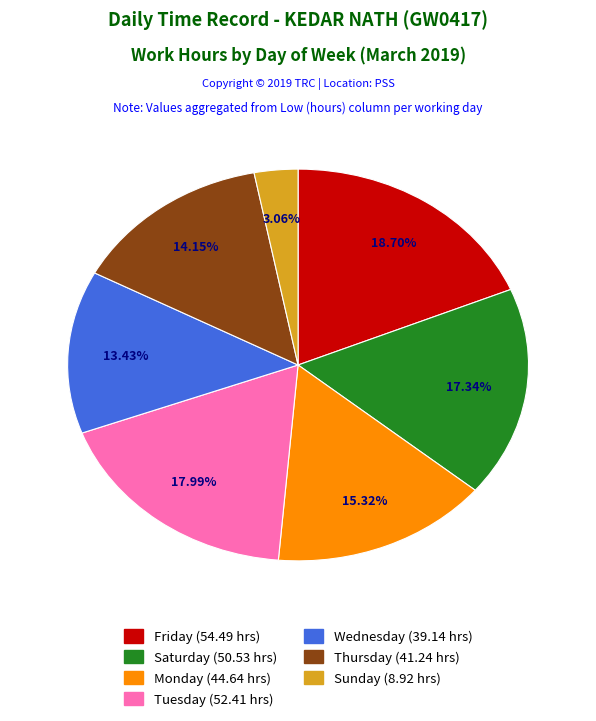

Does any single category account for the majority?

No